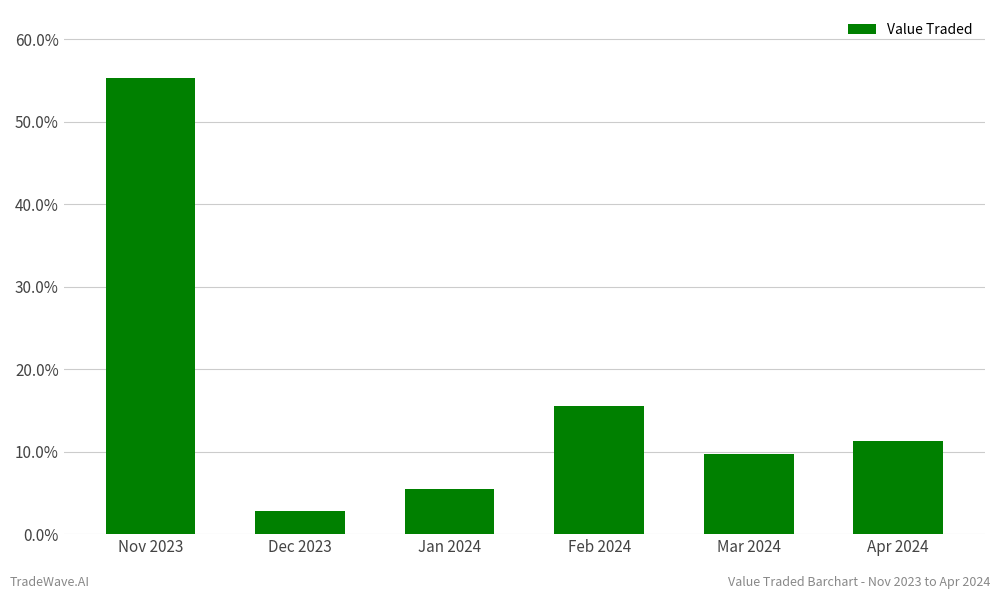

What is the difference between the maximum and minimum values?

52.4